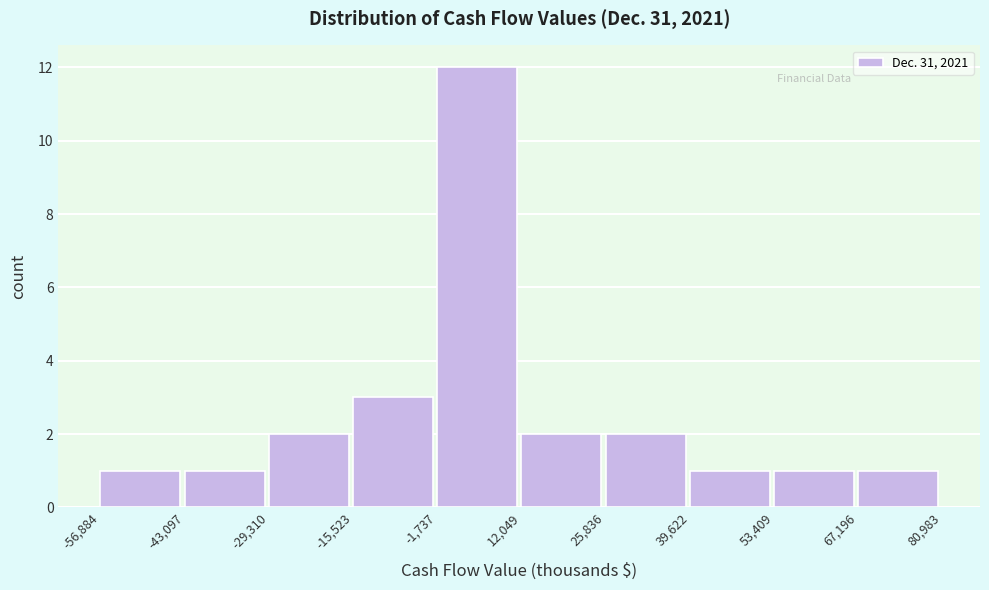

Which range on the x-axis has the tallest bar?

-1,737 to 12,049